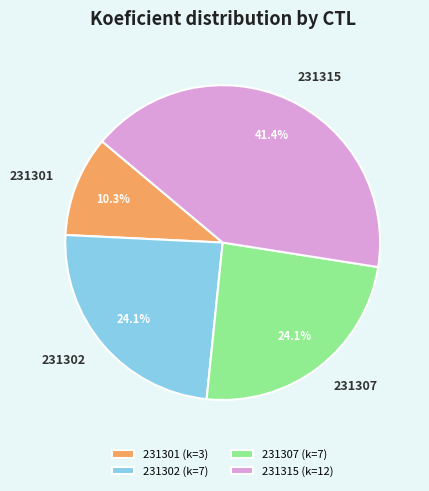

Which slice is the smallest?

231301